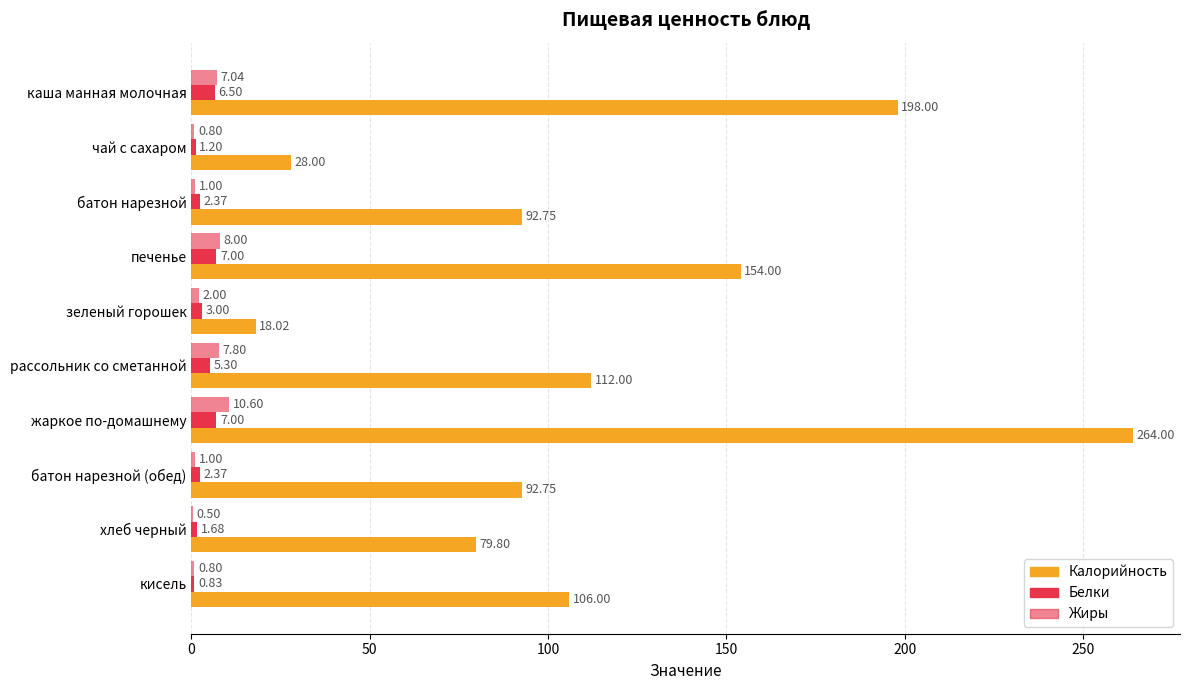

How many categories are shown in the chart?

10